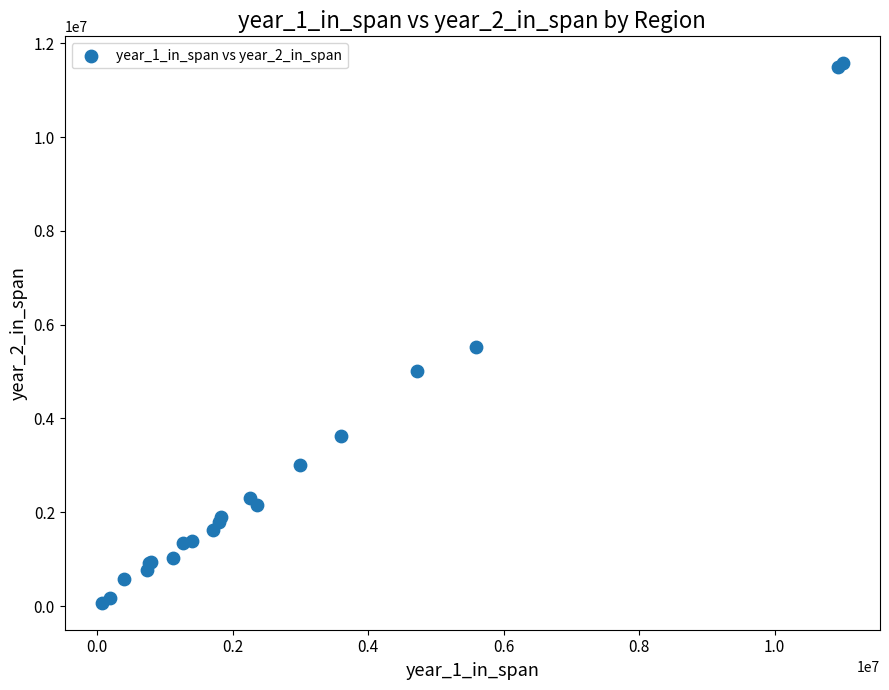

What Y value in the scatter plot is closest to 5822034?

5521674